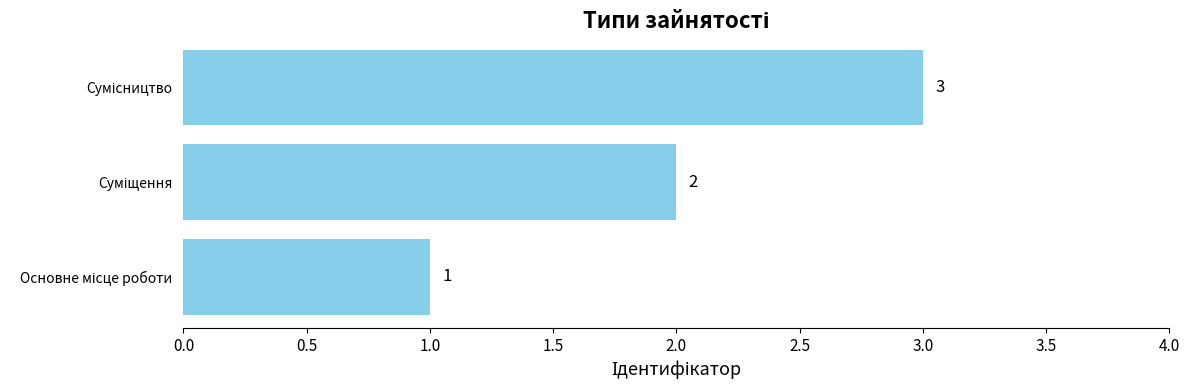

What is the greatest value displayed?

3